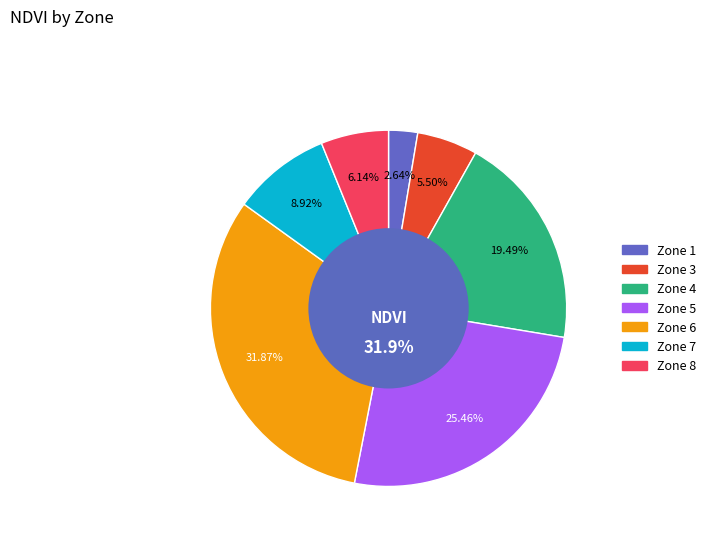

To the nearest percent, what is the difference between the largest and smallest slice percentages?

29%